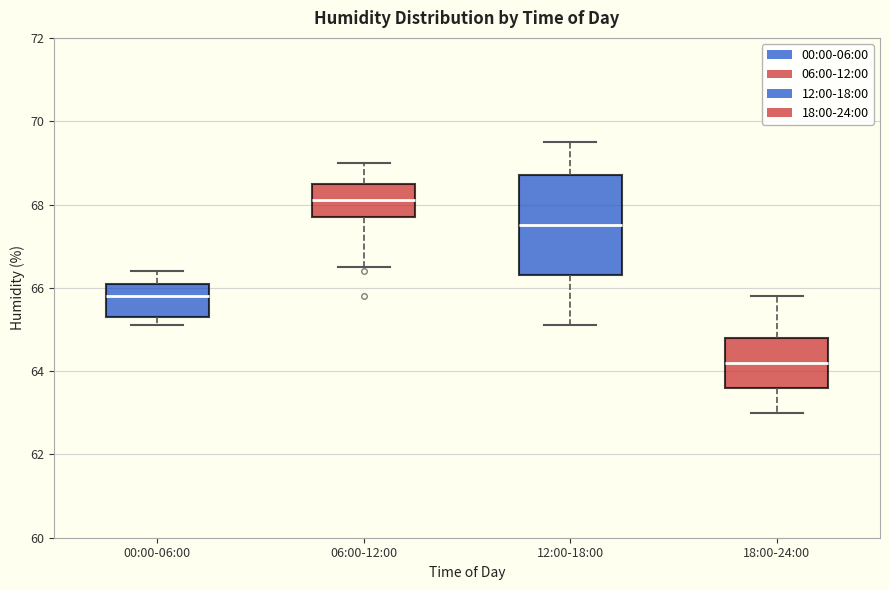

Comparing the boxes themselves (not the whiskers), which one is the tallest?

12:00-18:00